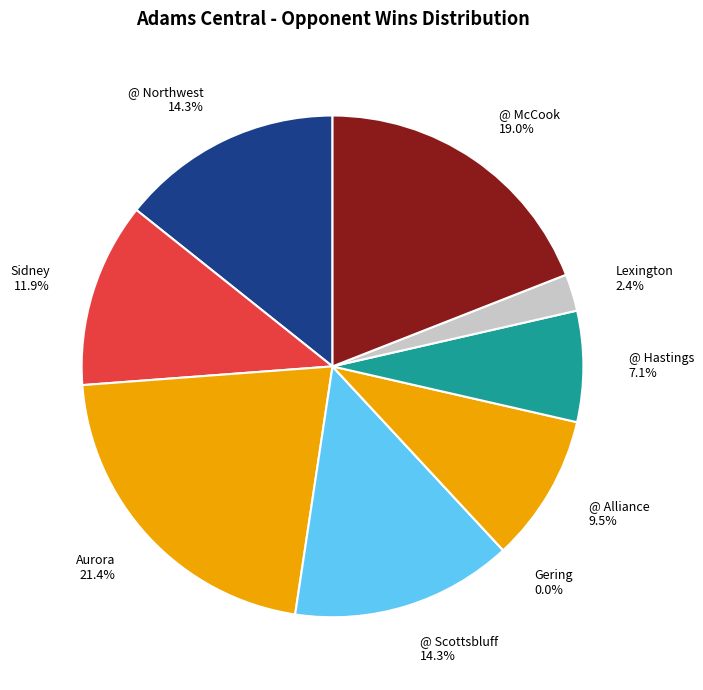

To the nearest percent, what percentage of the pie is Lexington?

2%